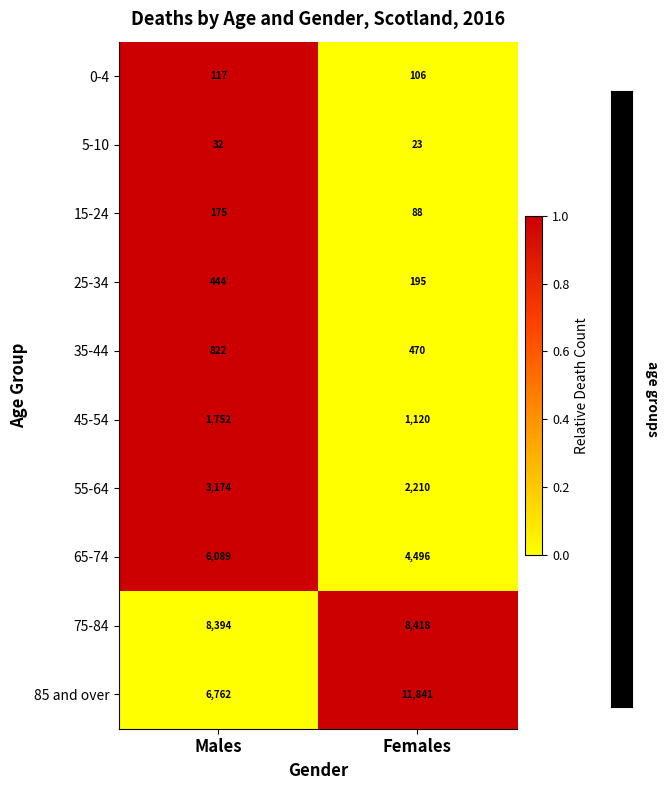

Count the number of categories in the chart.

2